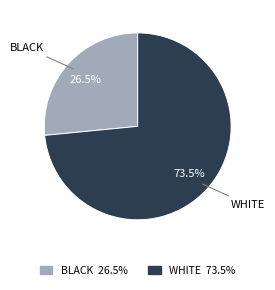

How many segments does this pie chart have?

2